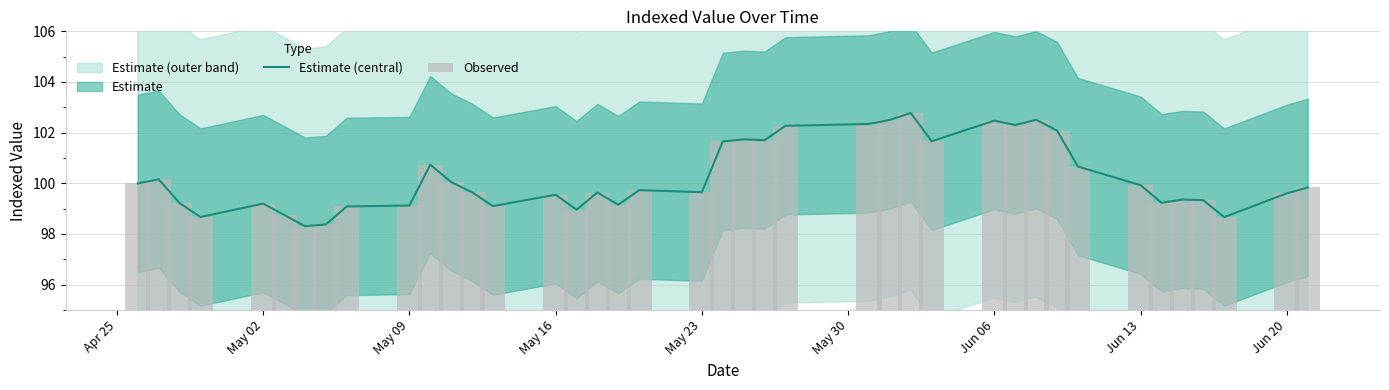

What is the maximum value for Estimate (central)?

102.8